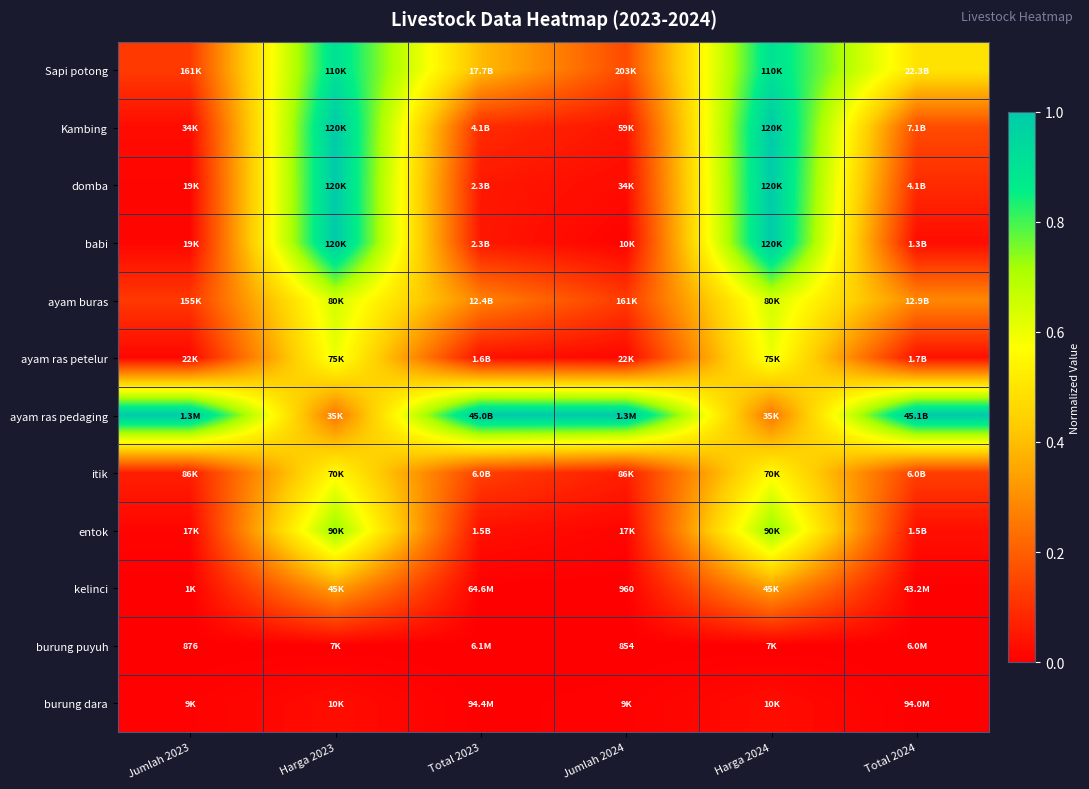

Which has a higher value, Harga 2024 or Total 2024?

Harga 2024